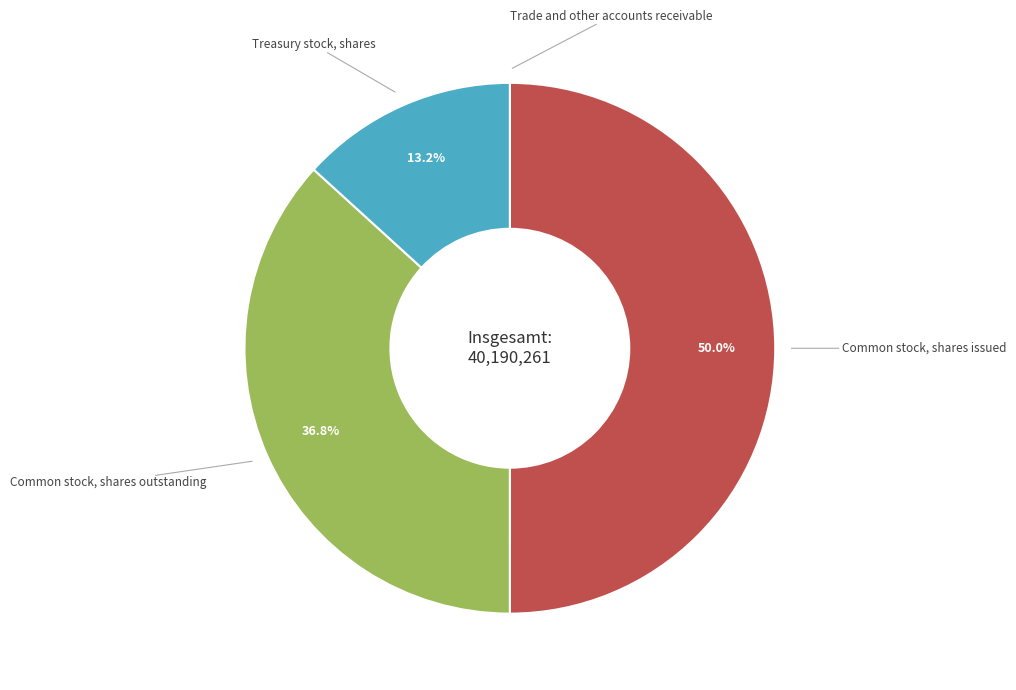

Is it true that Common stock, shares issued is 50% of the pie?

True